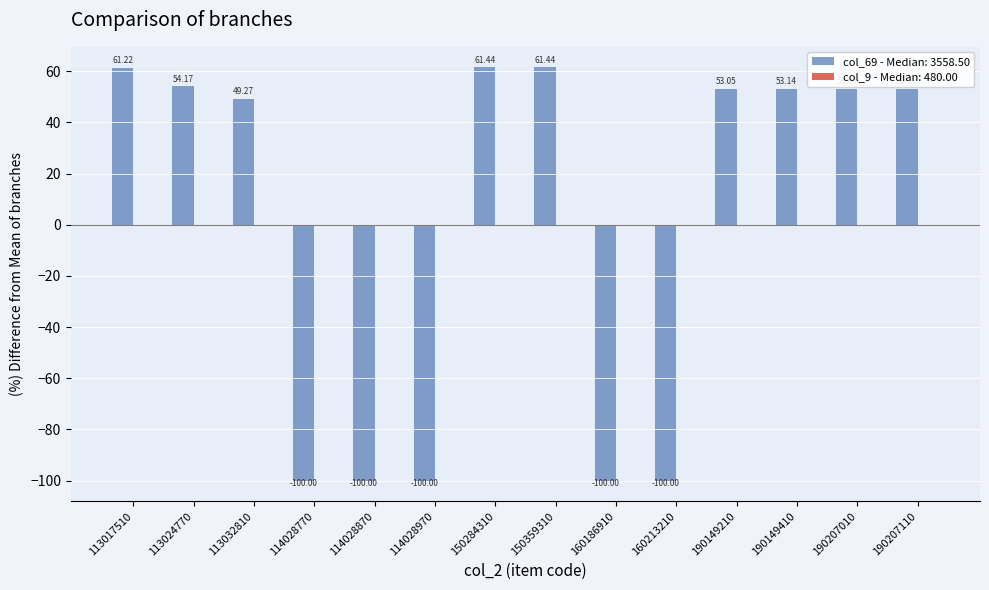

The value at 113017510 is 99.9. True or false?

False